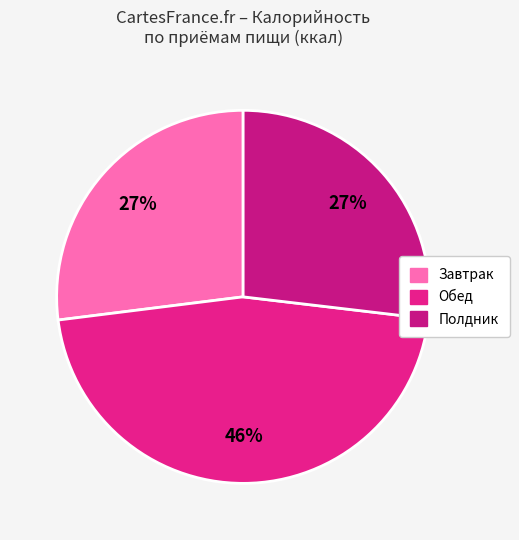

What is the change in value from Завтрак to Обед?

+349.3